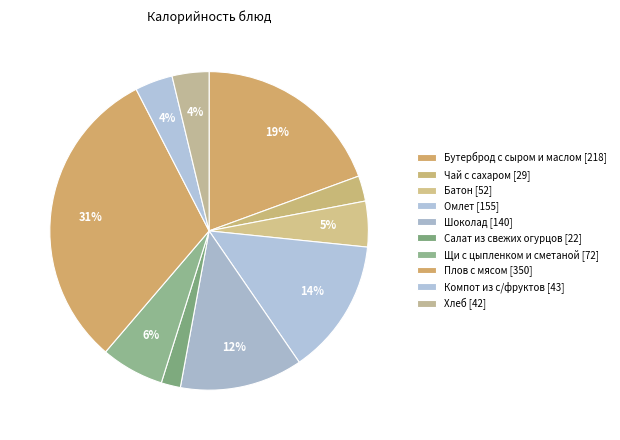

How many segments does this pie chart have?

10